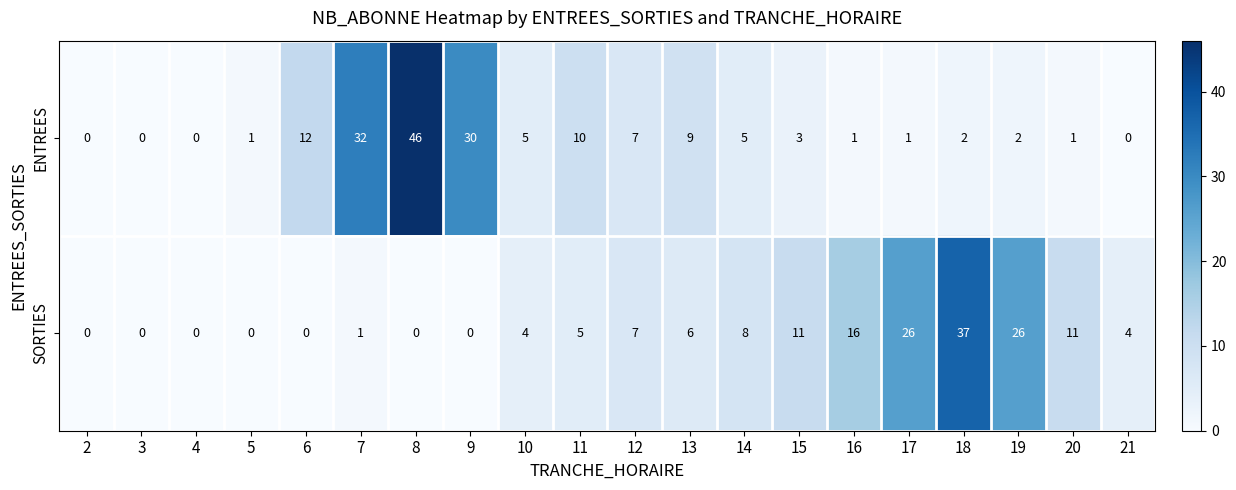

At which label does ENTREES first exceed 3?

6